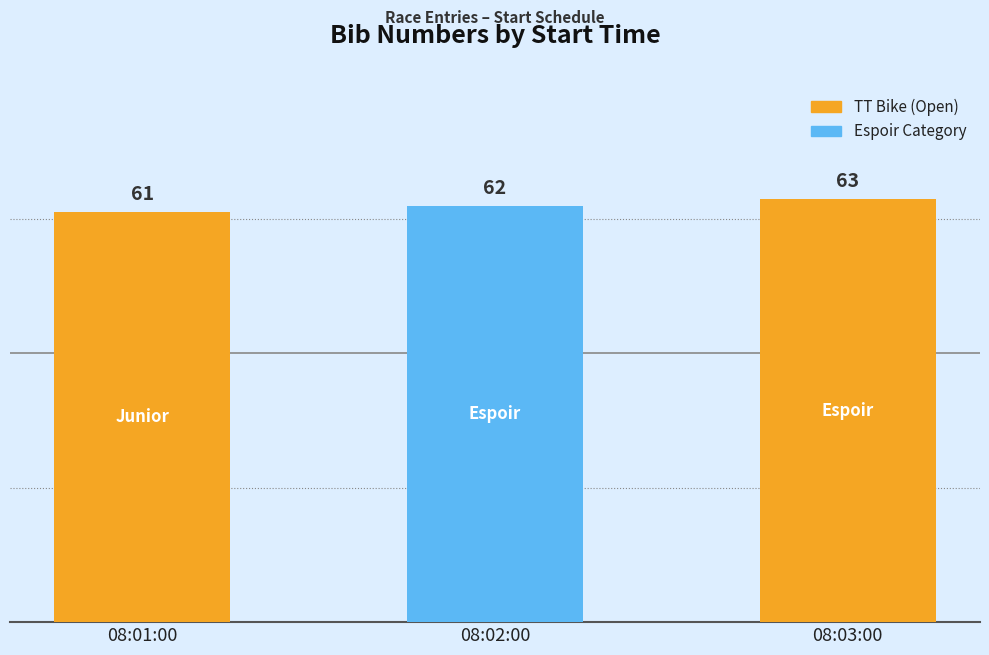

List the labels in order of value, smallest first.

08:01:00, 08:02:00, 08:03:00